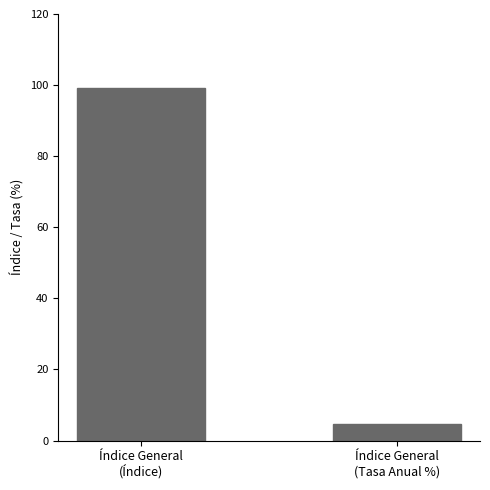

At which label is the value closest to 51?

Índice General
(Tasa Anual %)